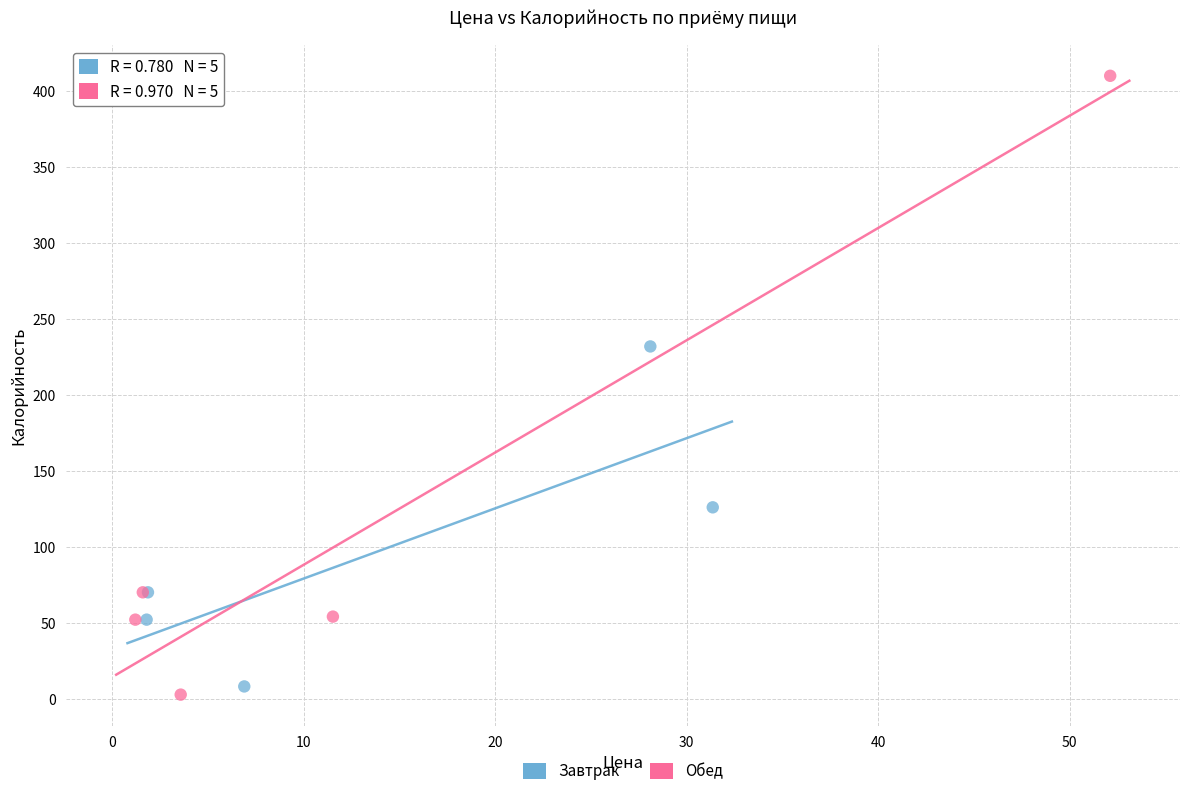

Which series has the largest Y range (max minus min)?

Обед